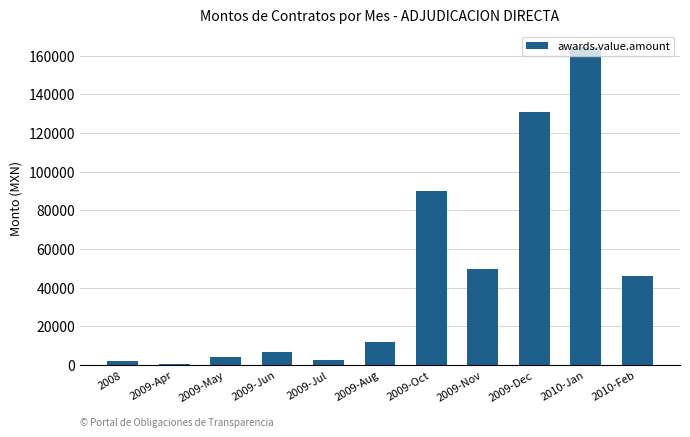

Where is the data nearest to the value 82274?

2009-Oct